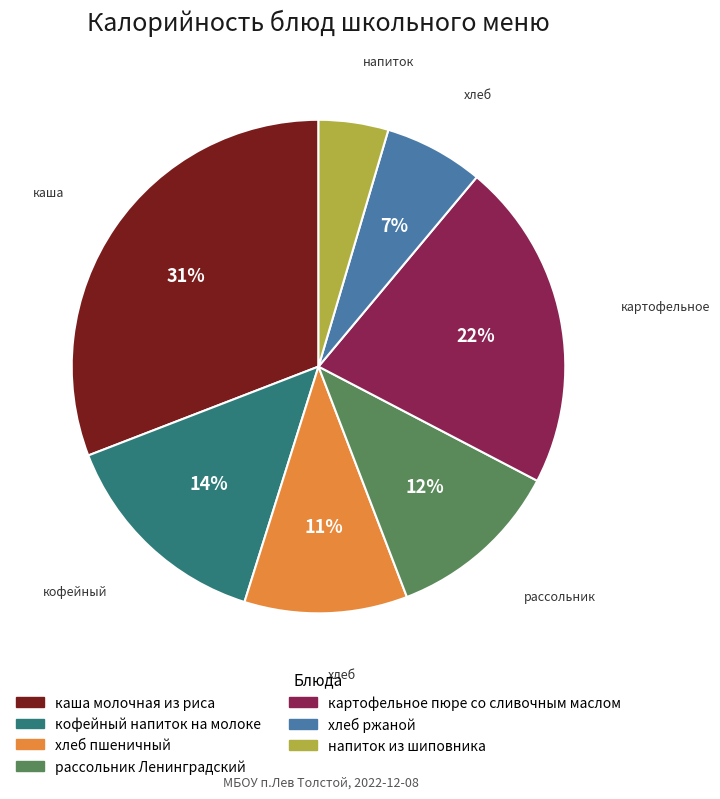

The напиток из шиповника slice represents 5% of the pie. True or false?

True